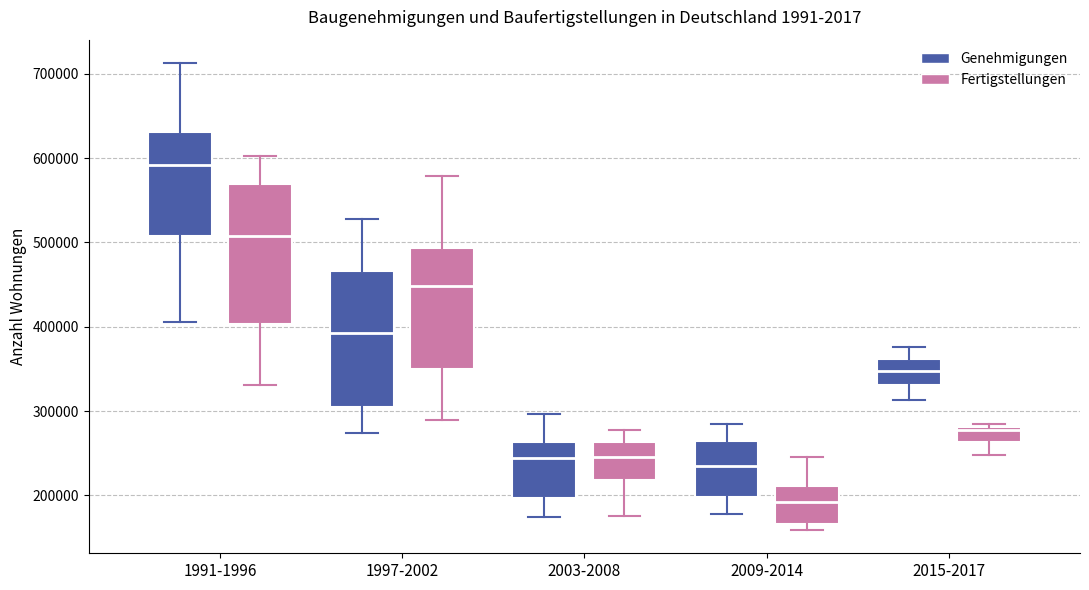

Where does the upper whisker of the box for 1997-2002 (Genehmigungen) end on the y-axis? The values are not printed on the chart, so give them approximately, as read against the axis.

530000